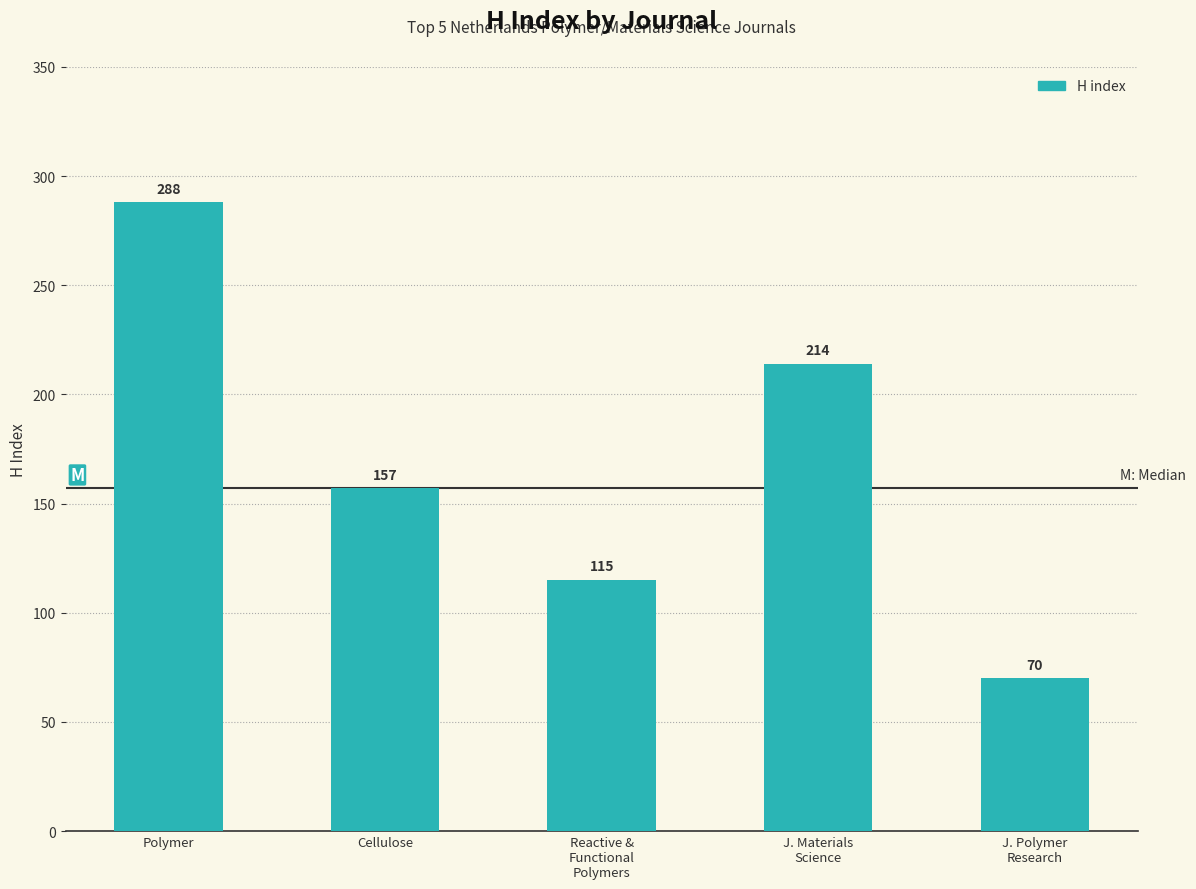

What is the difference between the maximum and minimum values?

218